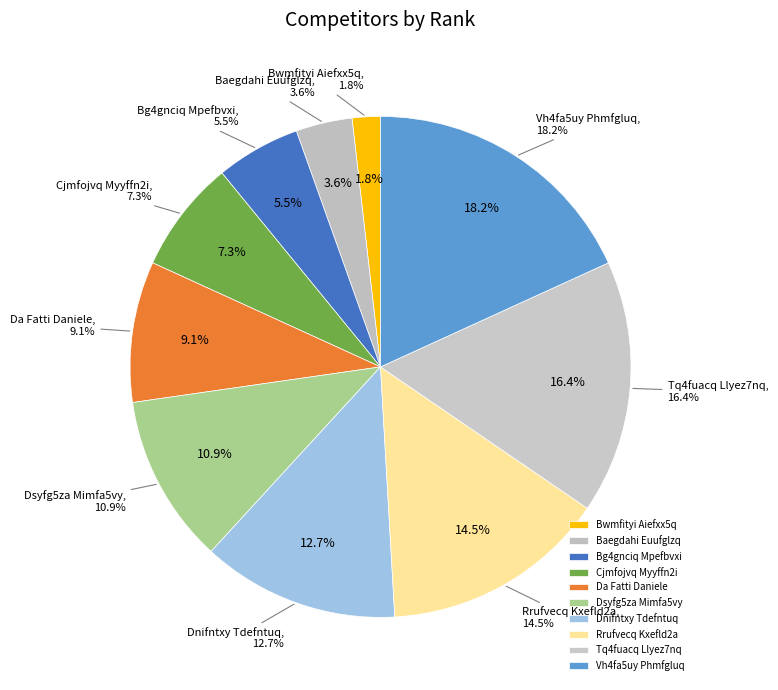

To the nearest percent, what is the difference between the largest and smallest slice percentages?

16%